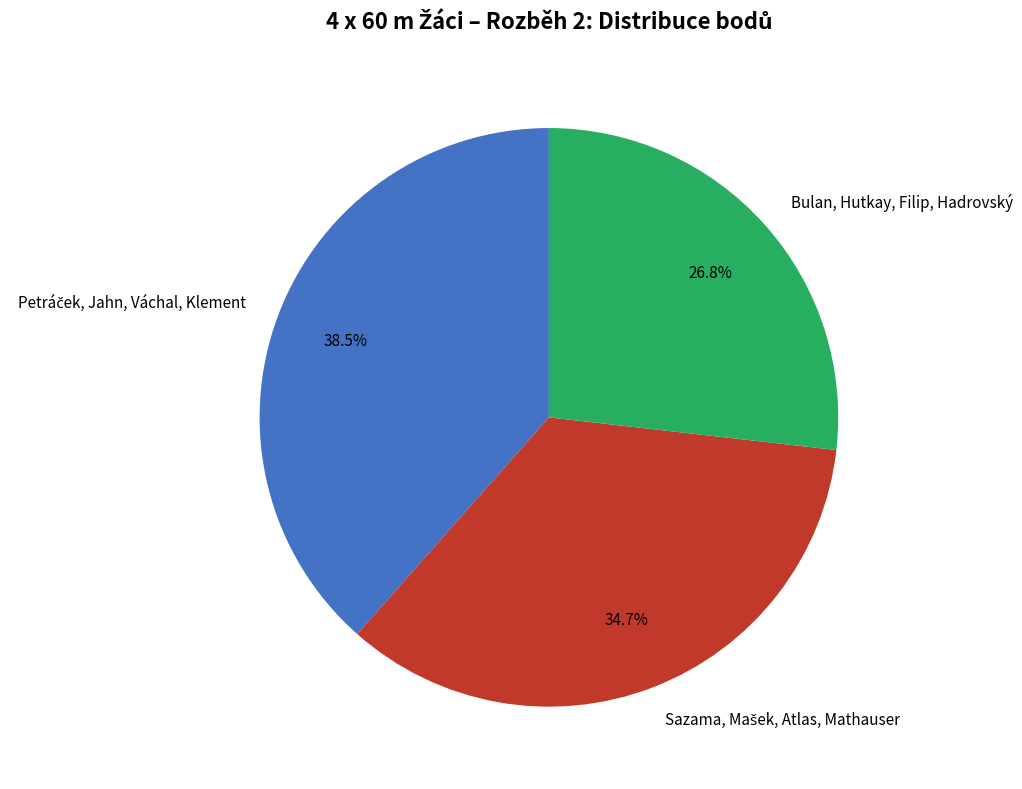

The Bulan, Hutkay, Filip, Hadrovský slice represents 16% of the pie. True or false?

False